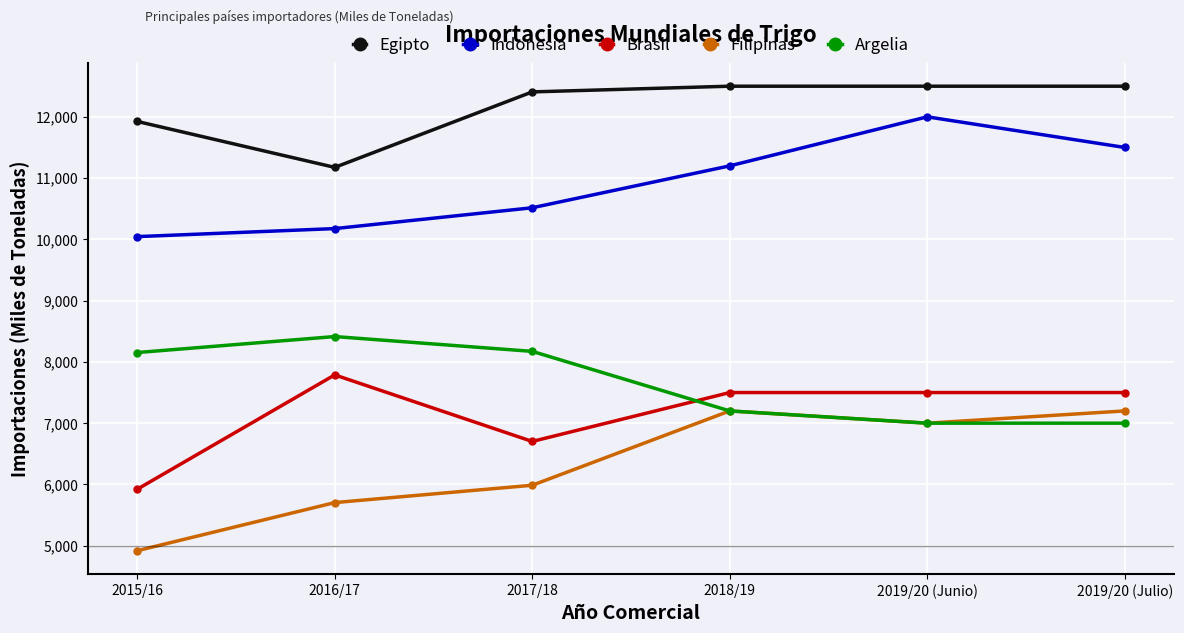

The value of Filipinas at 2019/20 (Julio) is 10321. True or false?

False